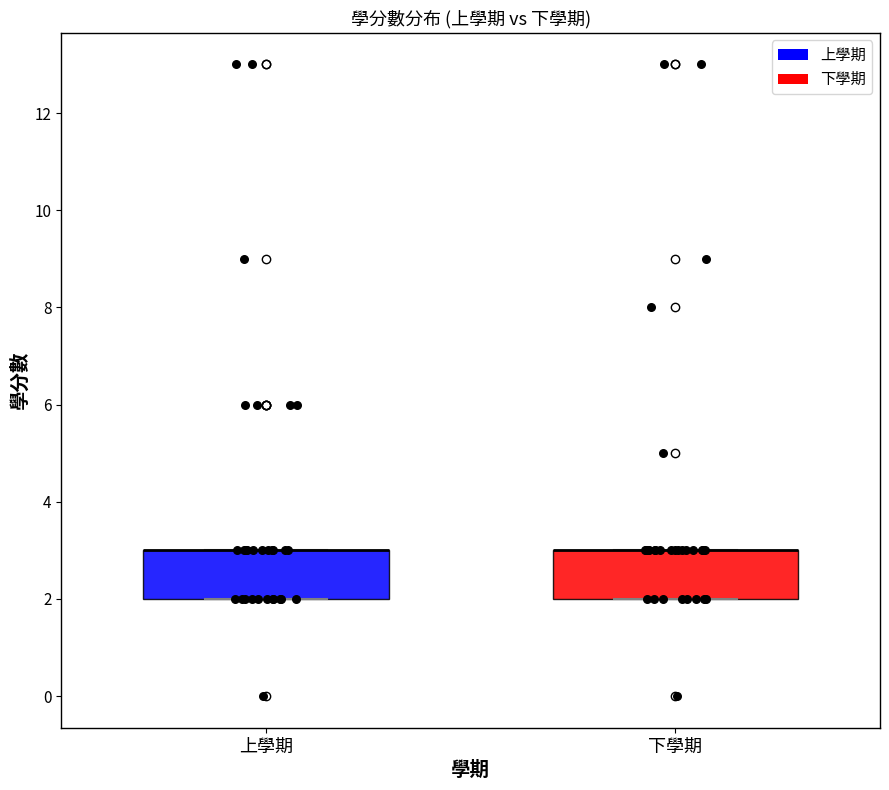

Reading left to right, transcribe this box plot: for each box, give where its median line is, the range the box spans, and where its two whiskers end, as read against the y-axis. The values are not printed on the chart, so give them approximately, as read against the axis.

上學期: median 3 (drawn on the box's upper edge), box 2 to 3, whiskers 2 to 3
下學期: median 3 (drawn on the box's upper edge), box 2 to 3, whiskers 2 to 3